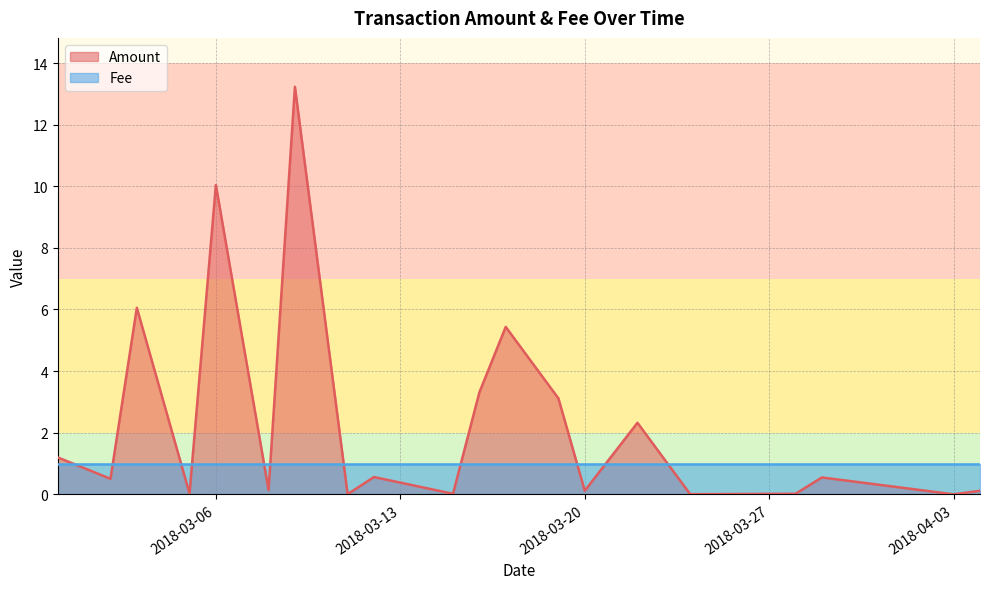

At how many categories does at least one series exceed 9?

2